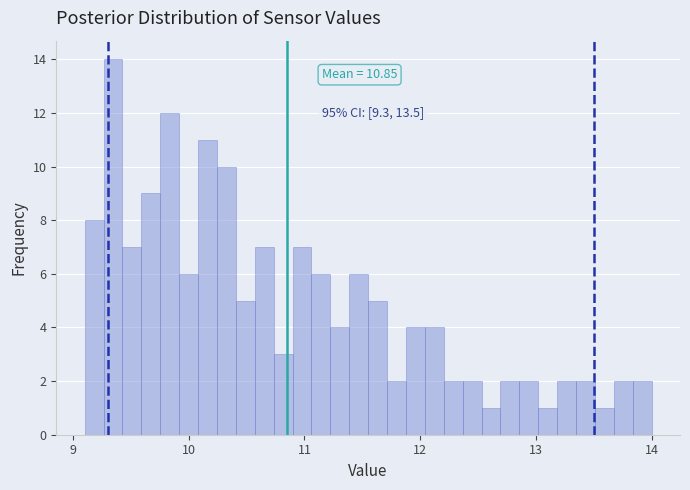

Read against the x-axis, roughly where is the centre of the tallest bar?

9.3